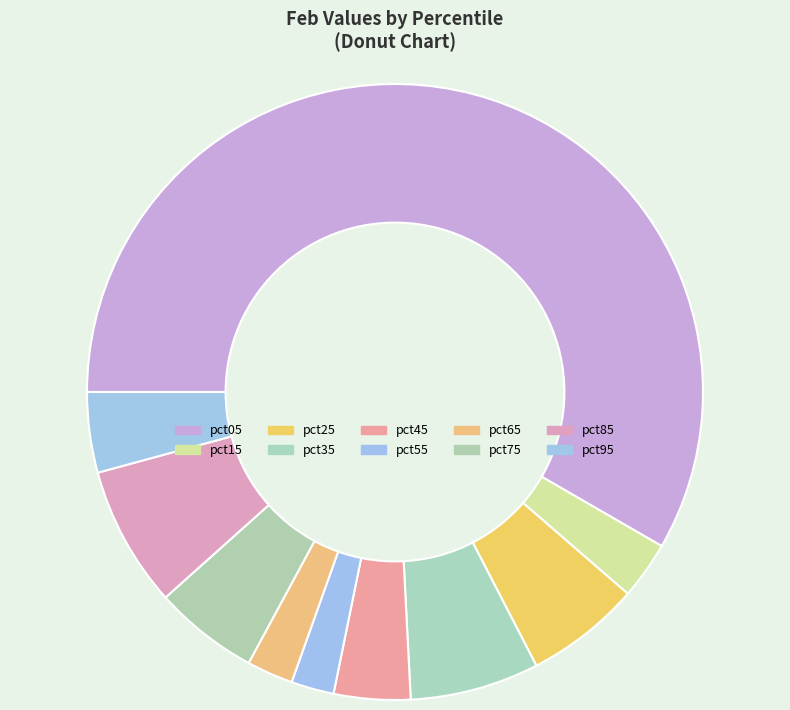

Between pct95 and pct05, which is larger?

pct05